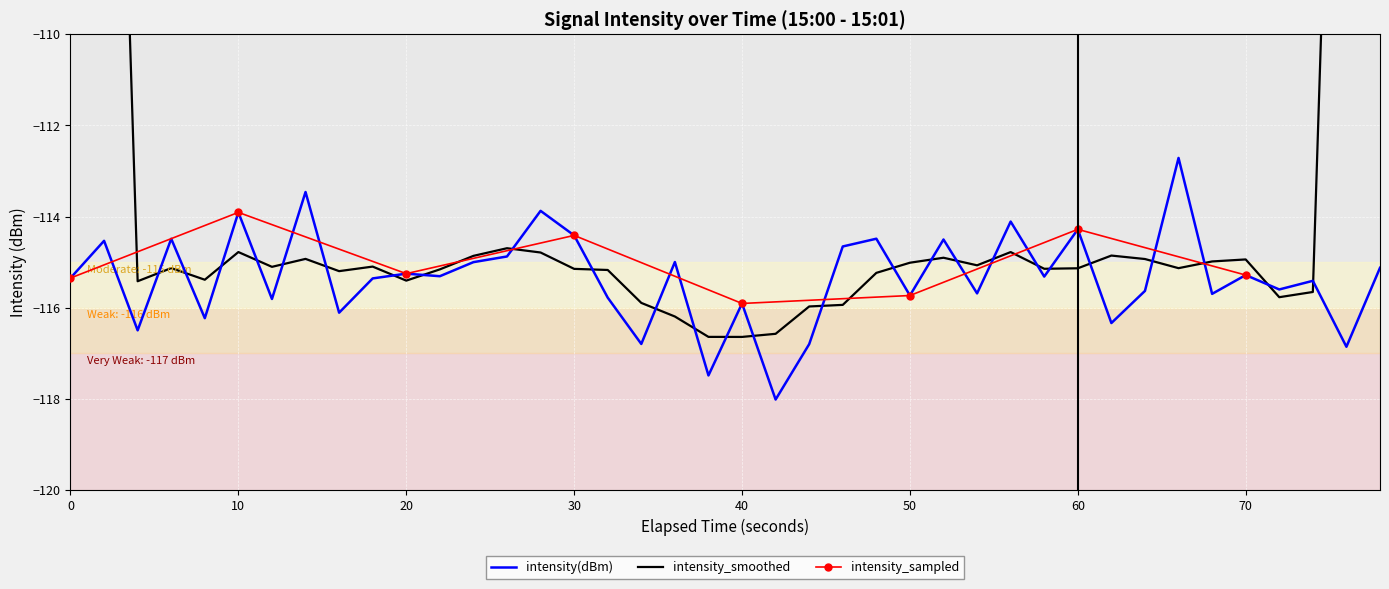

What is the smallest value displayed?

-118.0